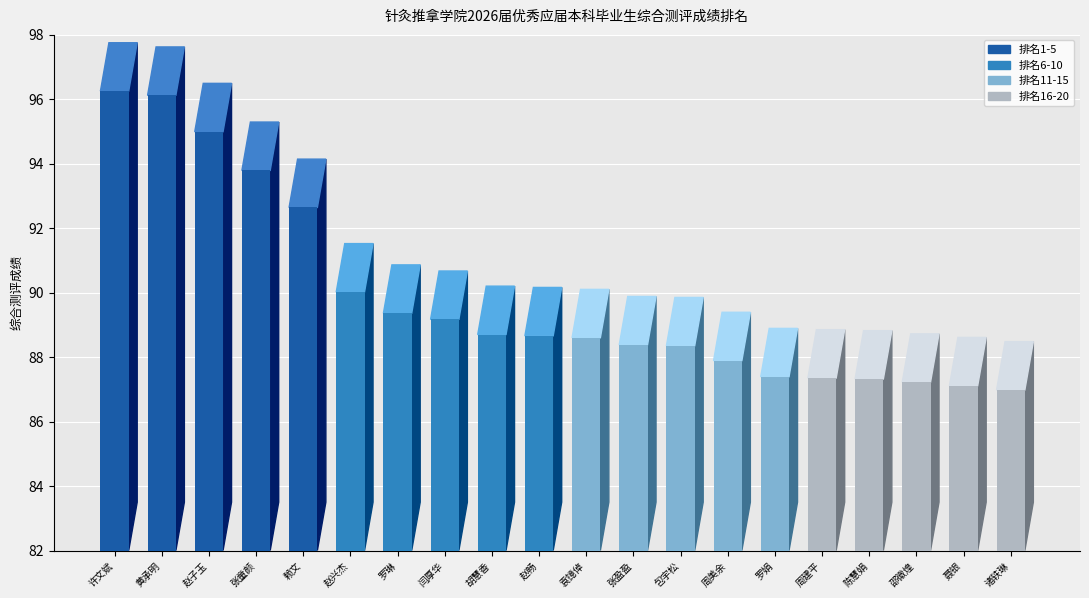

Is it true that the value at 赵兴杰 is 157.5?

False